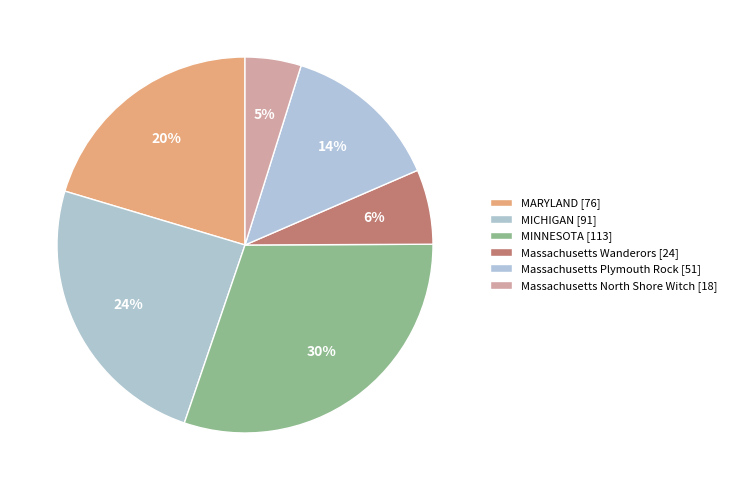

To the nearest percent, what percentage of the pie is Massachusetts Plymouth Rock [51]?

14%